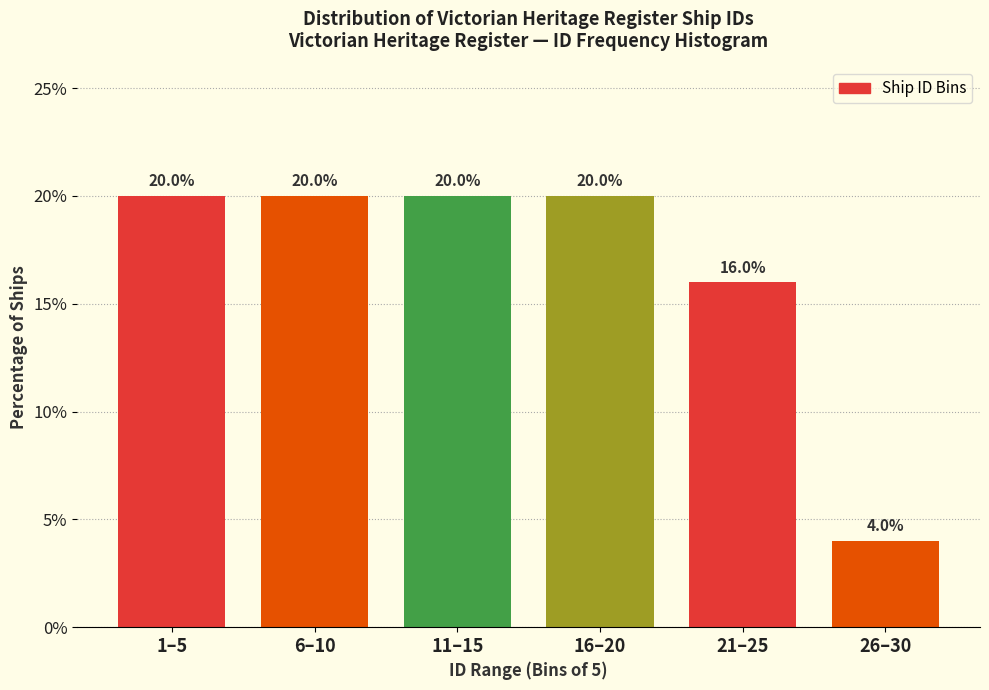

Reading left to right, what are all the values shown in this chart?

1–5=20	6–10=20	11–15=20	16–20=20	21–25=16	26–30=4